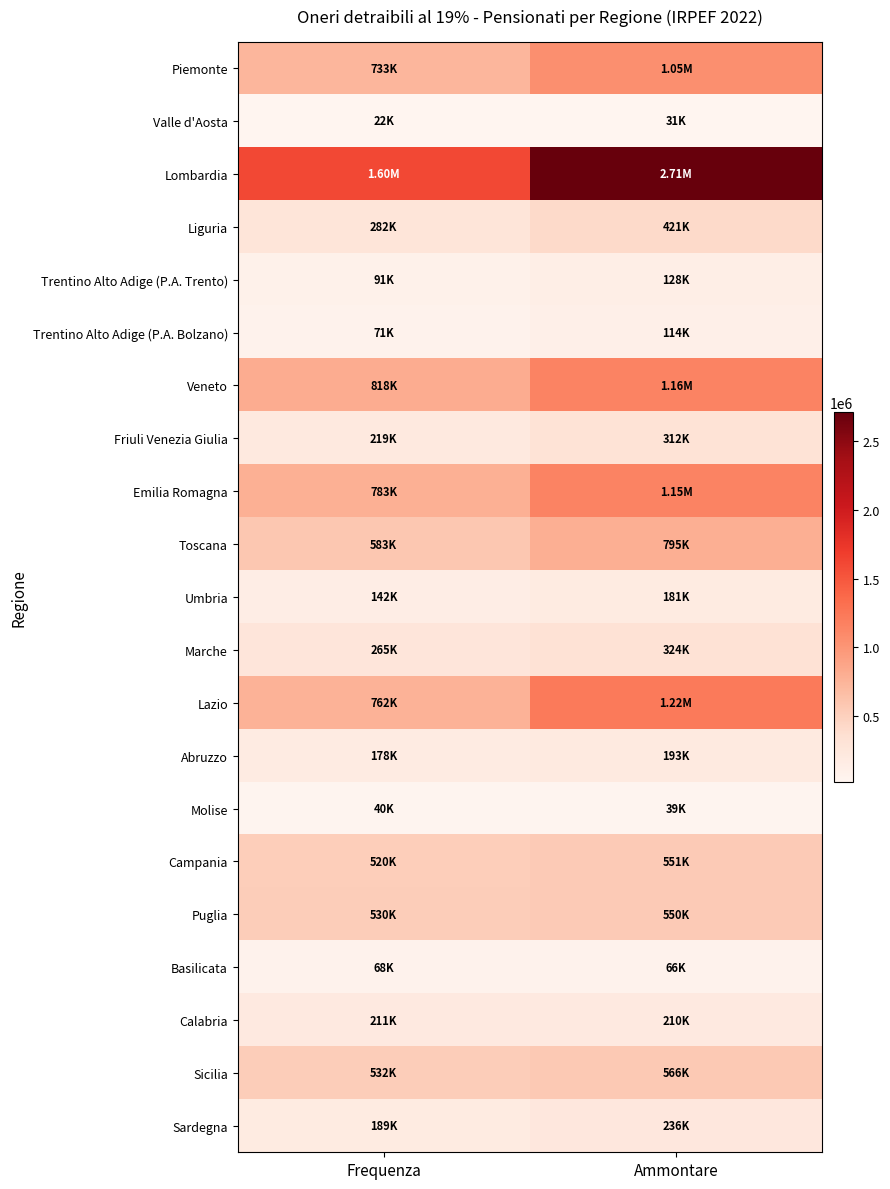

What is the difference between the highest and lowest values at Ammontare?

2680962